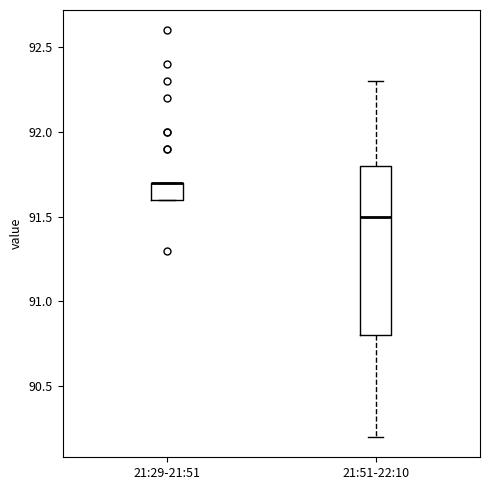

Which box is the tallest, from its lower edge to its upper edge?

21:51-22:10